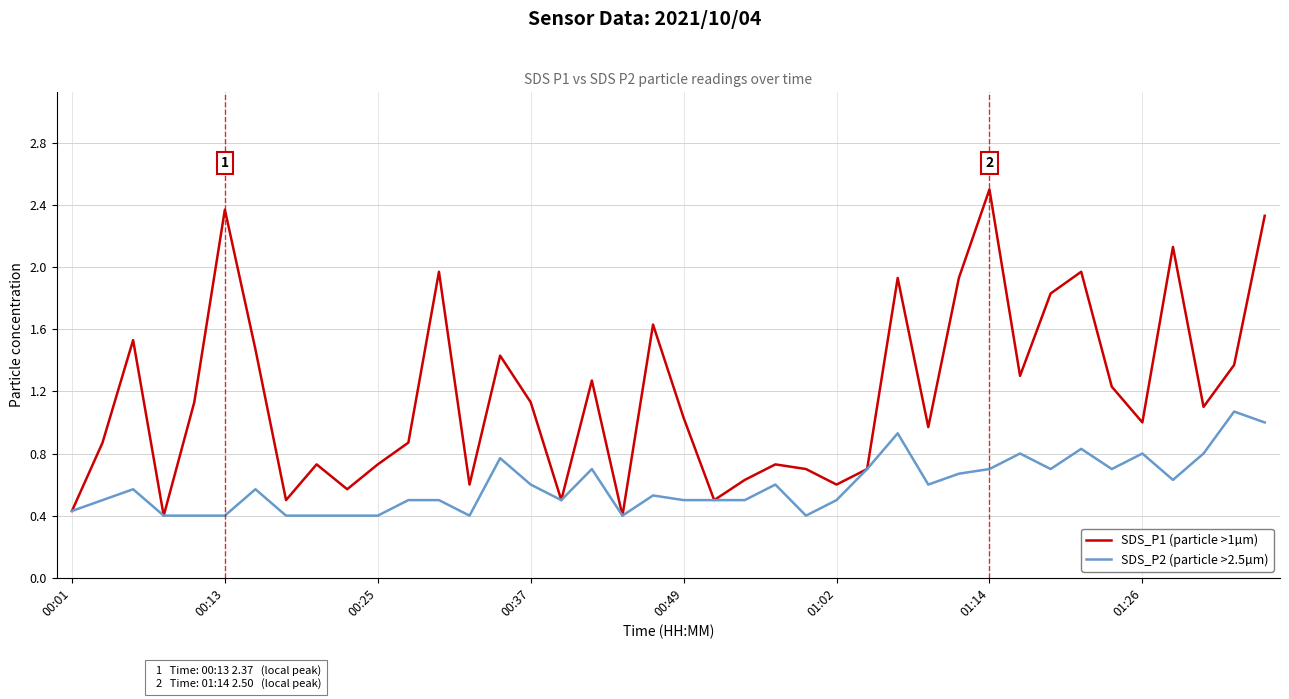

Which series has the largest total across all categories?

SDS_P1 (particle >1µm)